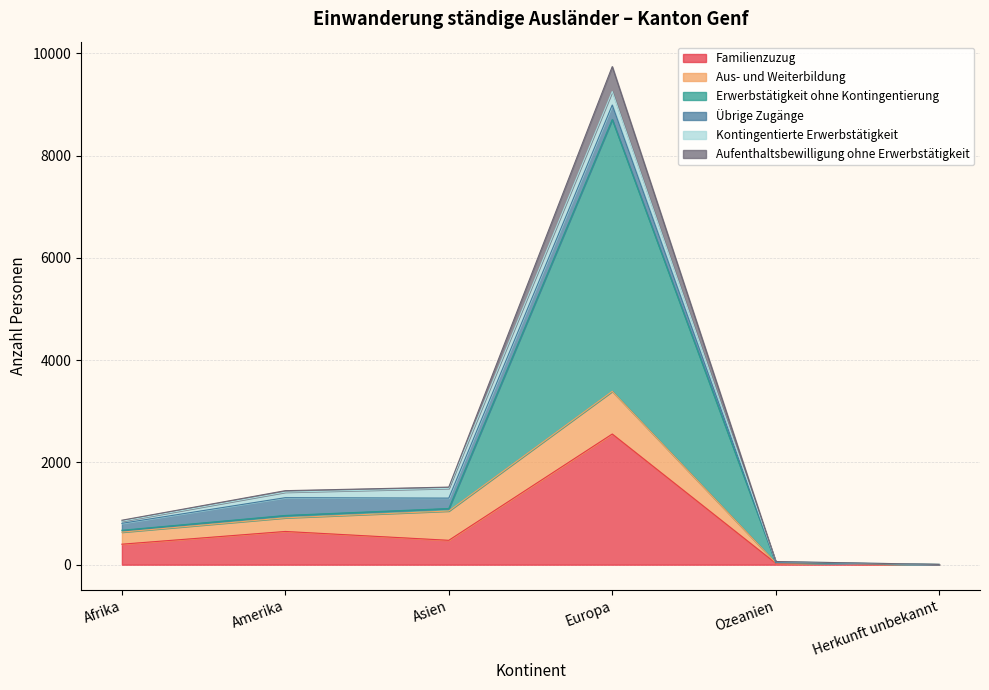

Which has a higher value, Herkunft unbekannt or Ozeanien?

Ozeanien